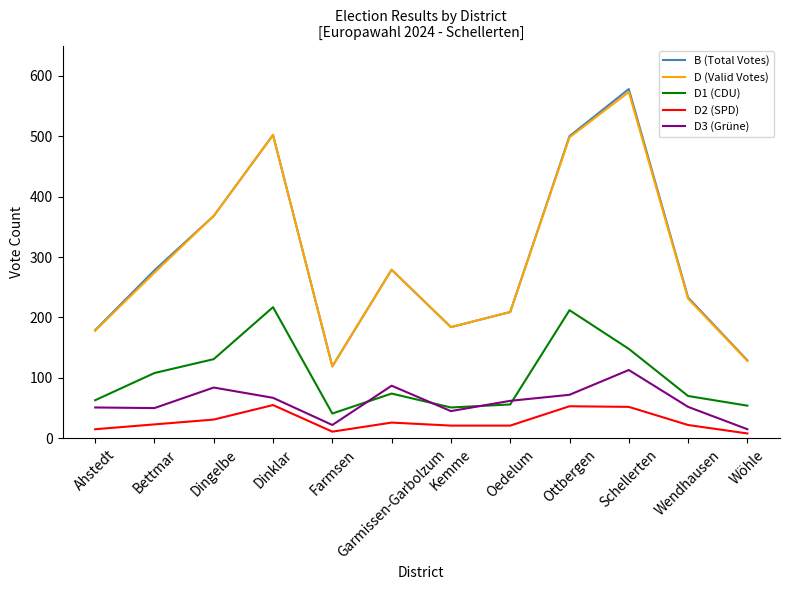

At which category does D2 (SPD) reach its first local peak?

Dinklar